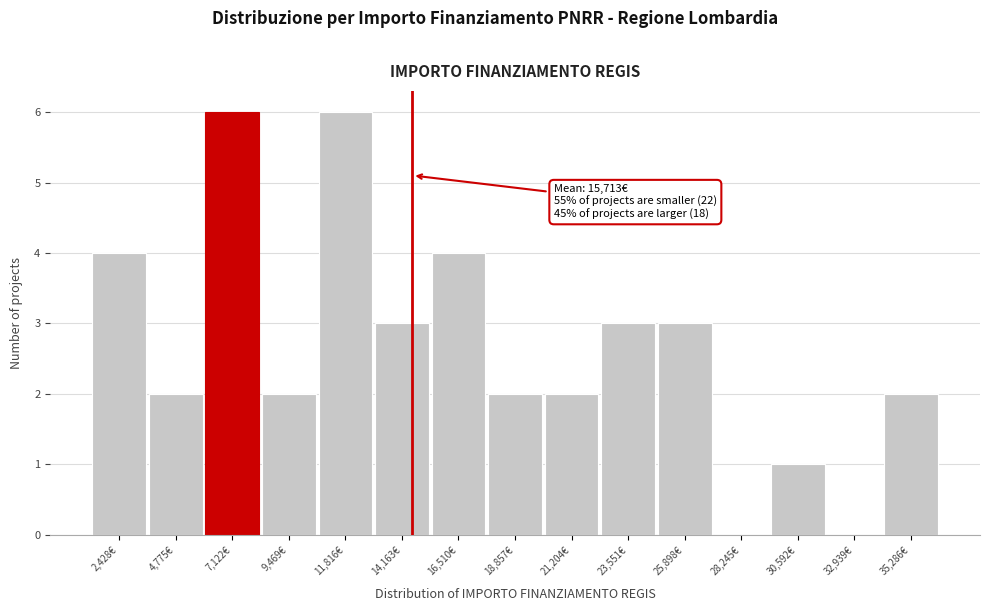

Reading left to right, what are all the values shown in this chart?

2,428€=4	4,775€=2	7,122€=6	9,469€=2	11,816€=6	14,163€=3	16,510€=4	18,857€=2	21,204€=2	23,551€=3	25,898€=3	28,245€=0	30,592€=1	32,939€=0	35,286€=2